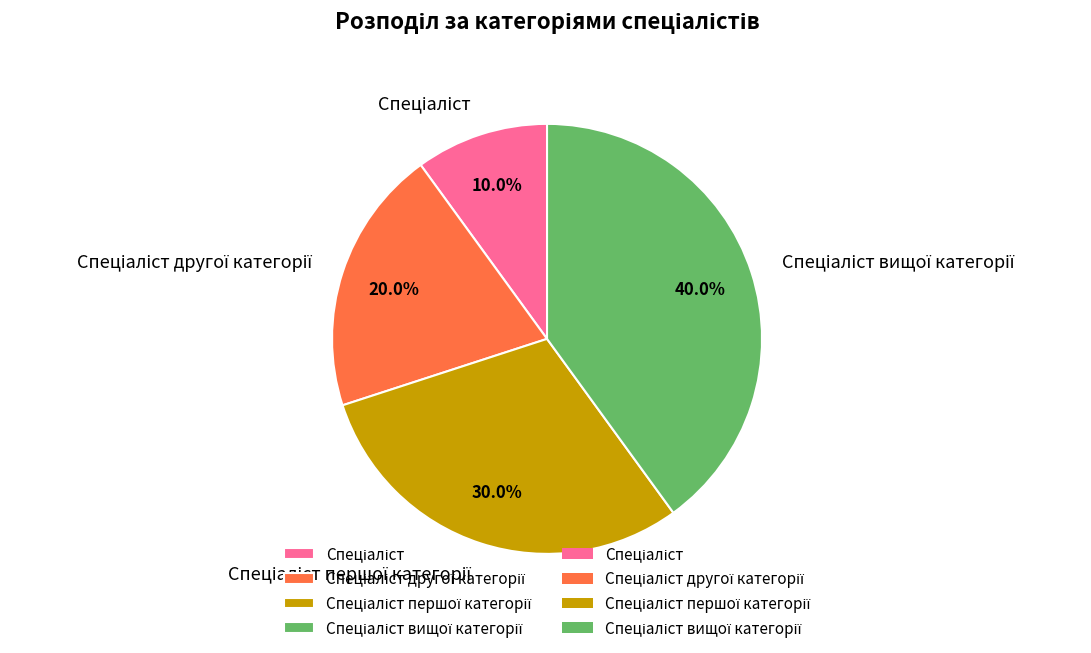

Is there any slice that represents more than half of the pie?

No